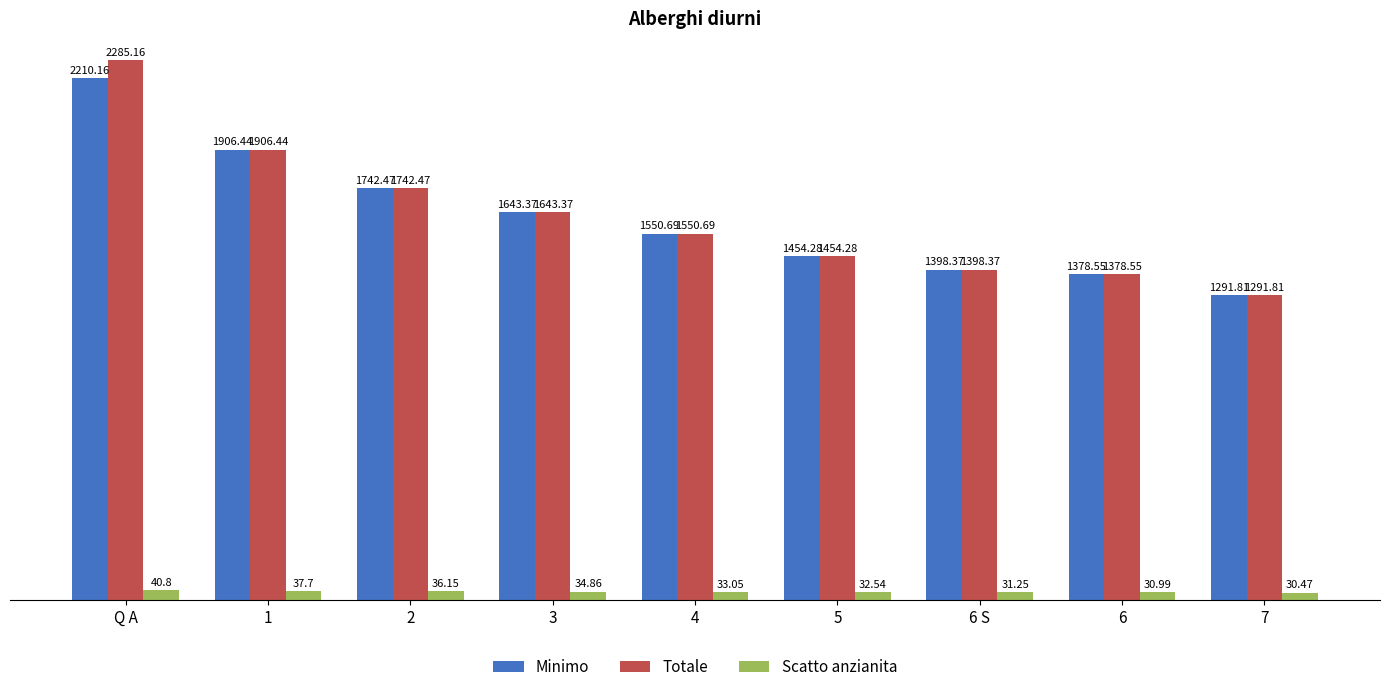

What is the approximate value of Totale at 4?

1550.7